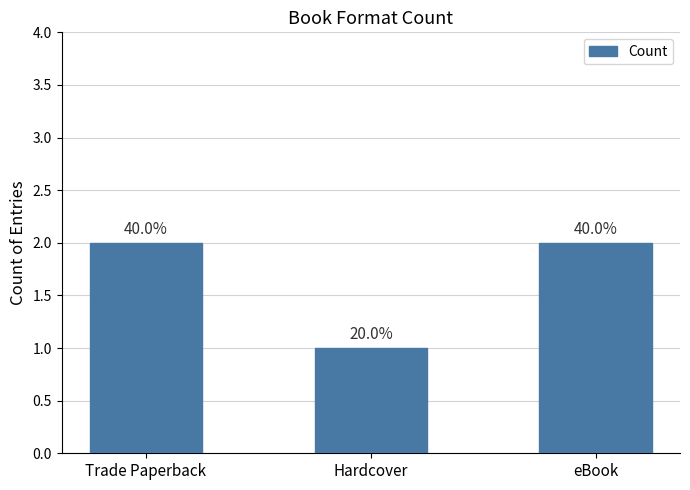

What is the sum of the values at eBook and Hardcover?

3